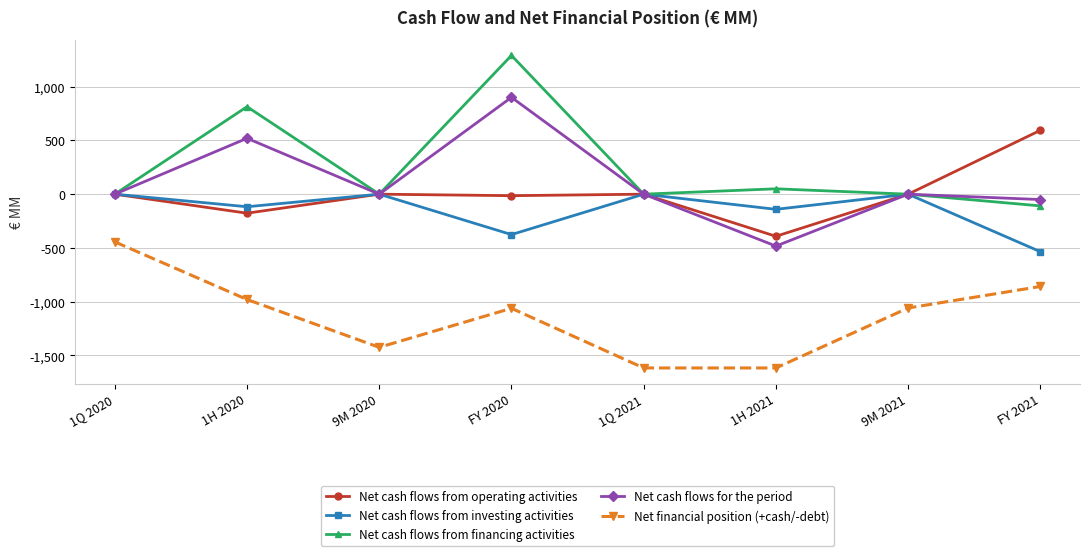

What is the label of the 1st point from the right?

FY 2021